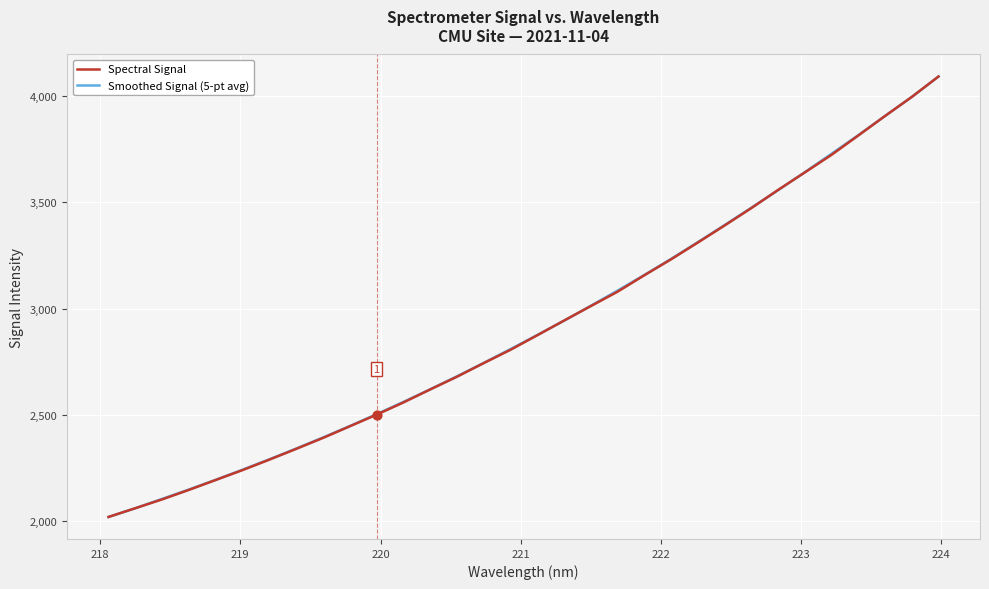

What is the highest value of the Spectral Signal series?

4091.6